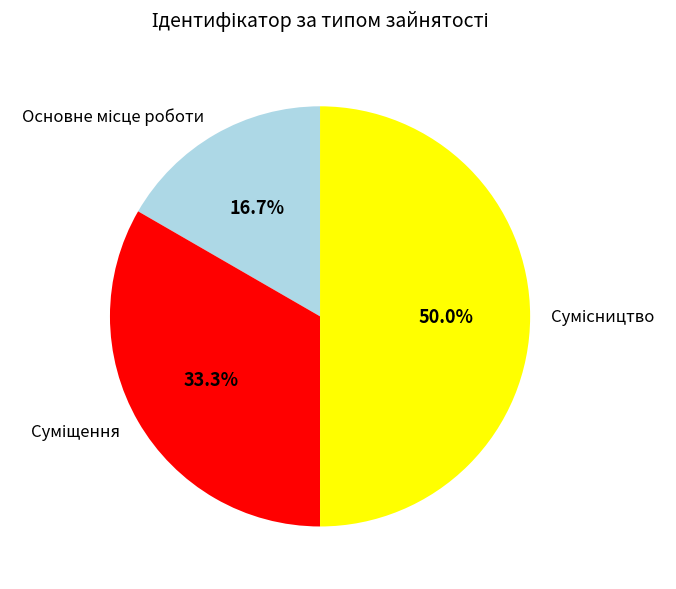

How many segments does this pie chart have?

3